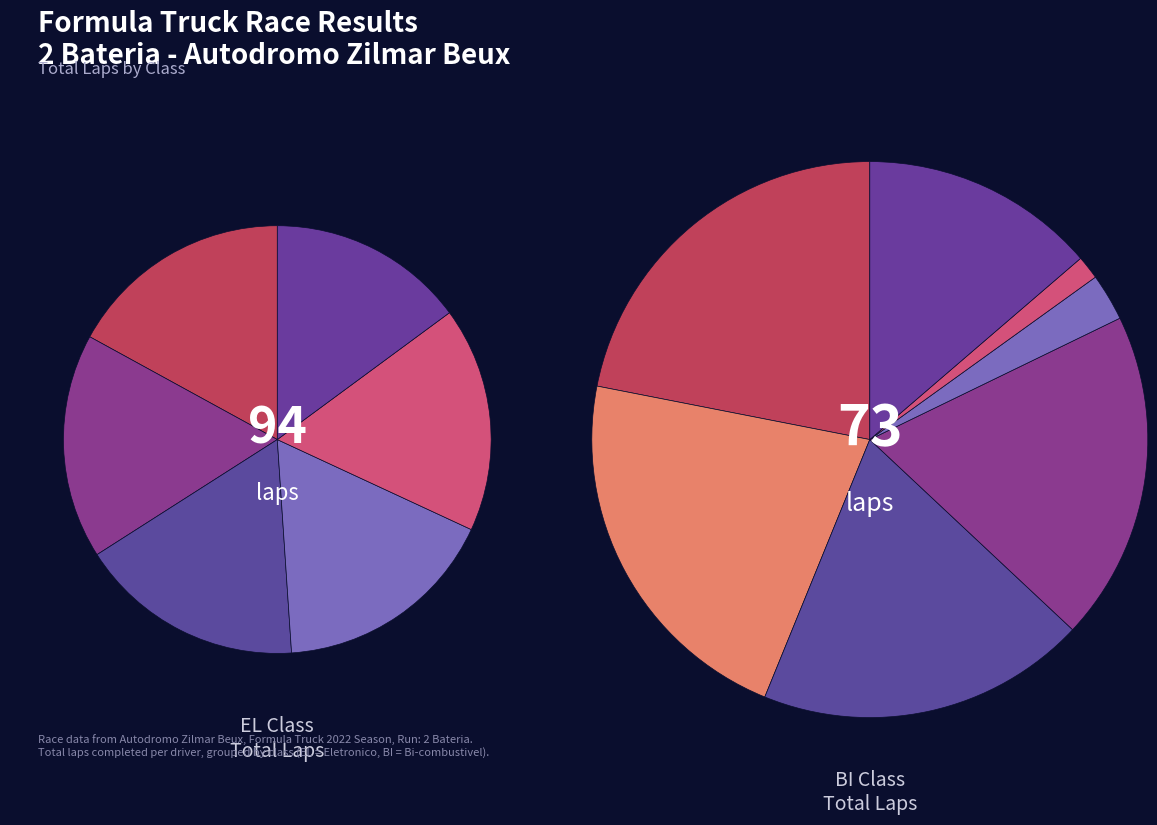

True or false: BI accounts for 18% of the total.

False